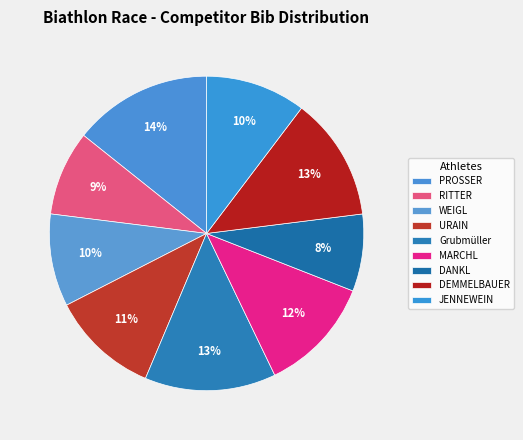

To the nearest percent, what is the difference between the largest and smallest slice percentages?

6%